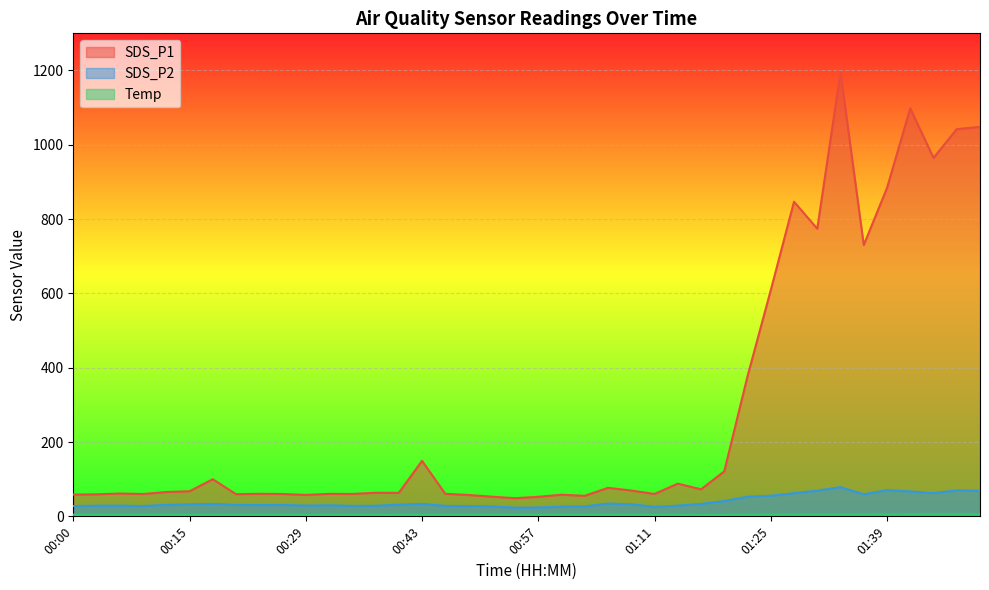

The Temp series shows 1.0 at 01:22. True or false?

False